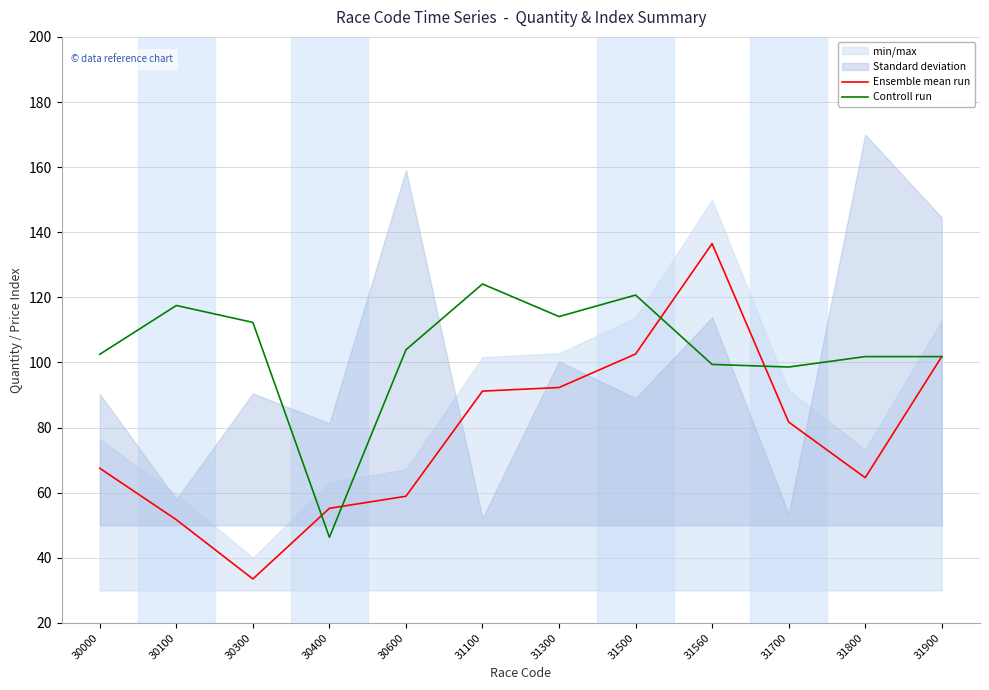

True or false: Controll run has a value of 178.4 at 31560.

False